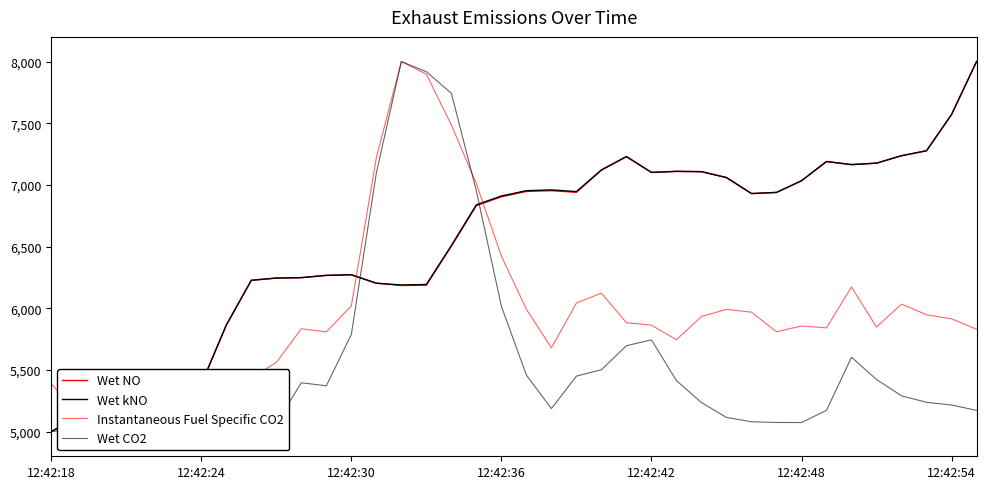

What is the average value of the Instantaneous Fuel Specific CO2 series?

5981.3